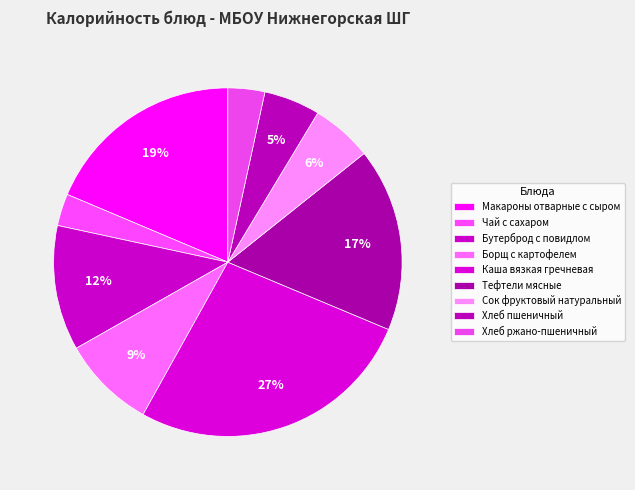

To the nearest percent, what percentage of the pie is Хлеб ржано-пшеничный?

3%